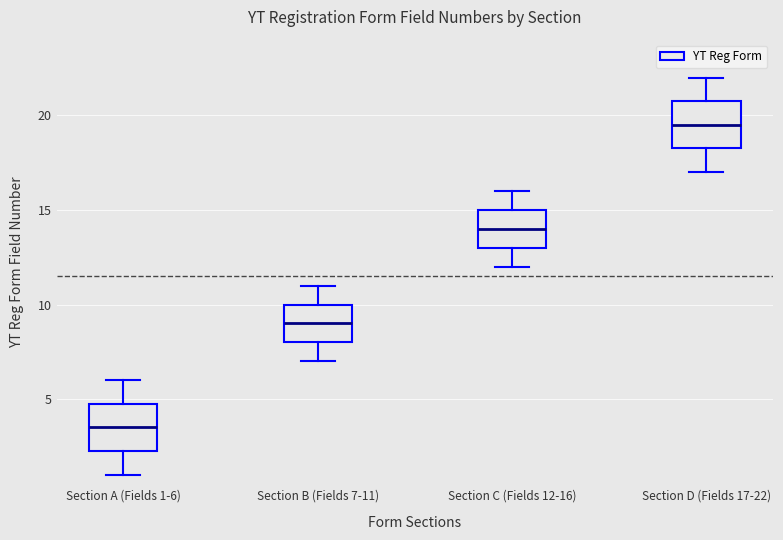

Where does the upper whisker of the box for Section A (Fields 1-6) end on the y-axis? The values are not printed on the chart, so give them approximately, as read against the axis.

6.0